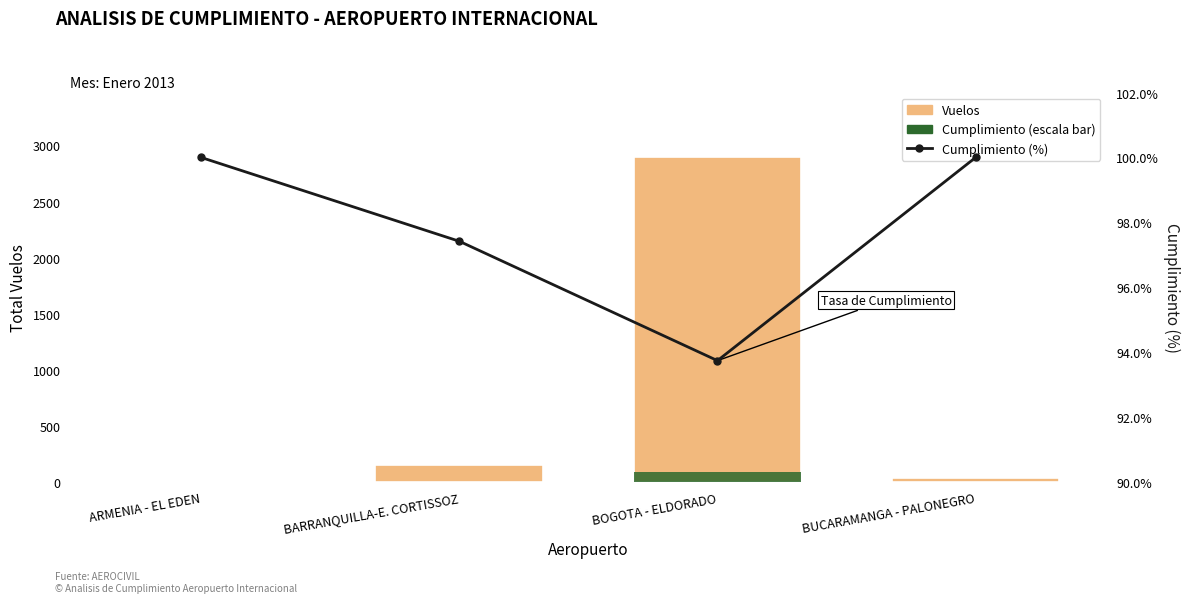

Which has a higher value, BARRANQUILLA-E. CORTISSOZ or BUCARAMANGA - PALONEGRO?

BARRANQUILLA-E. CORTISSOZ